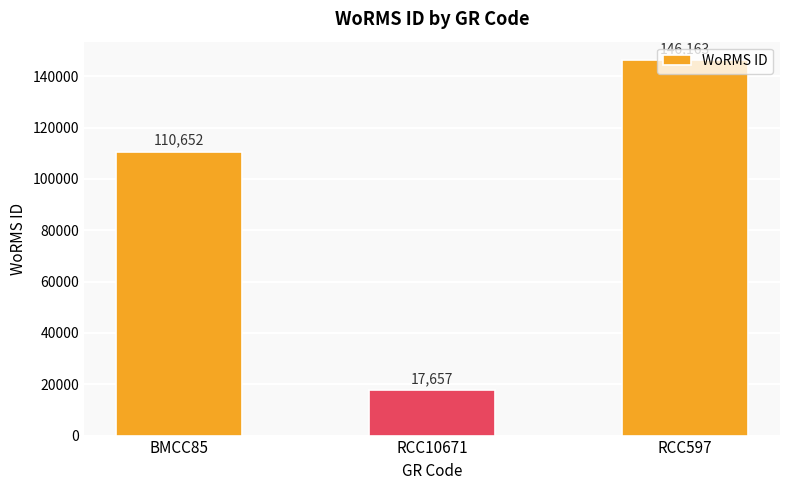

Reading left to right, list all the values displayed in this chart.

BMCC85=110652	RCC10671=17657	RCC597=146163